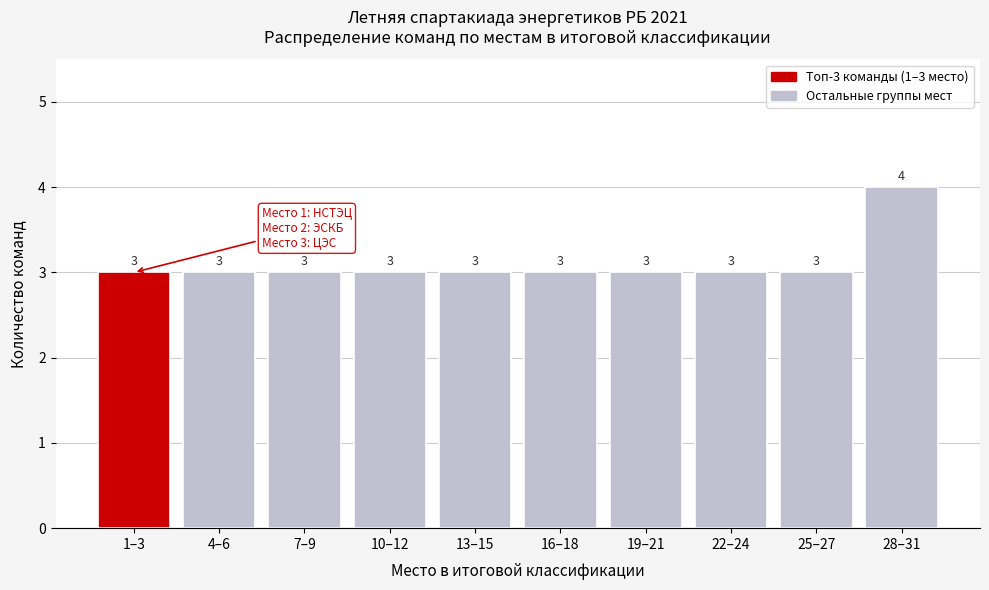

Reading left to right, list all the values displayed in this chart.

1–3=3	4–6=3	7–9=3	10–12=3	13–15=3	16–18=3	19–21=3	22–24=3	25–27=3	28–31=4